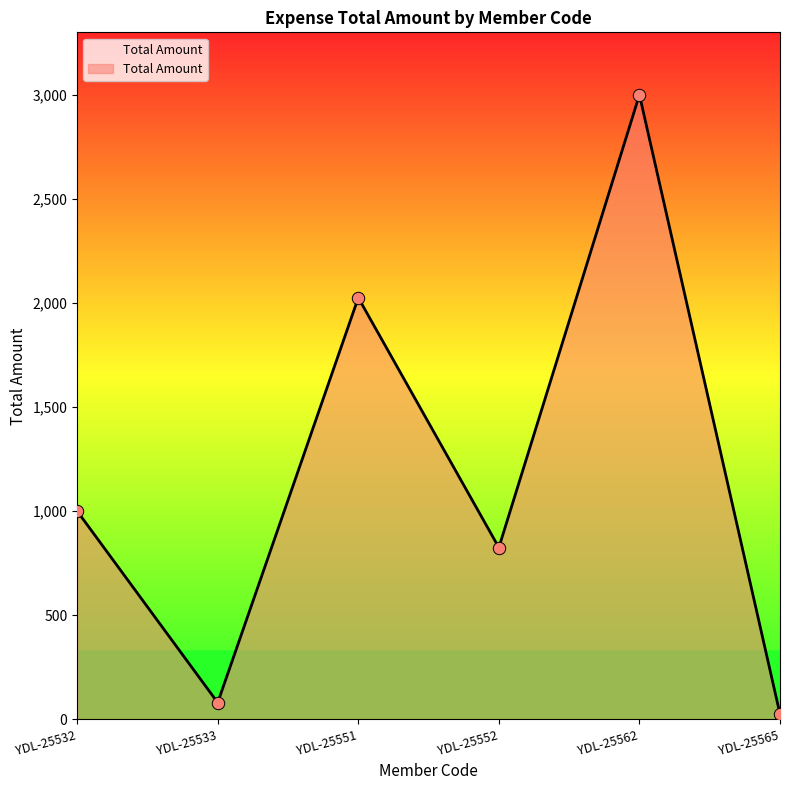

Which has a higher value, YDL-25552 or YDL-25565?

YDL-25552